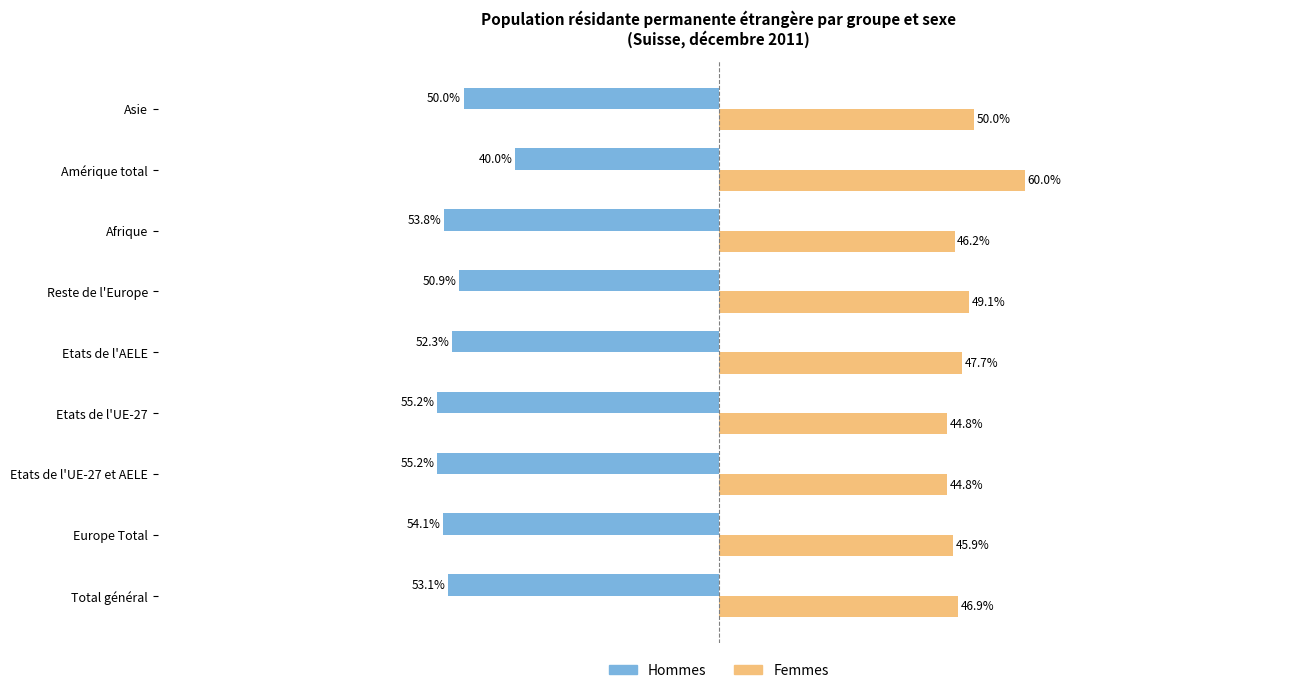

What are all the series names shown in the legend?

Hommes, Femmes